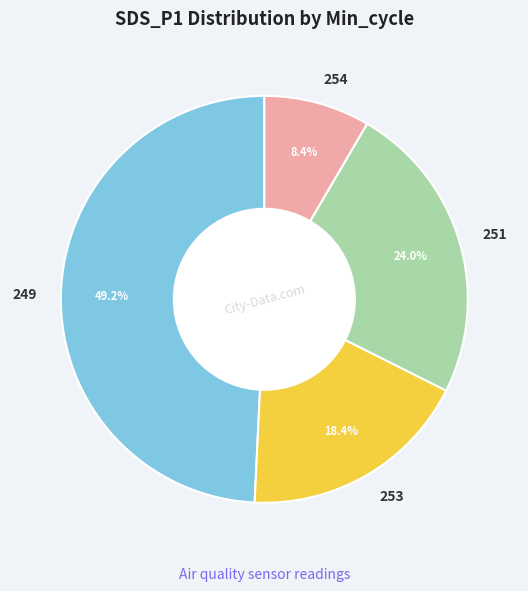

Is it true that 249 is 21% of the pie?

False